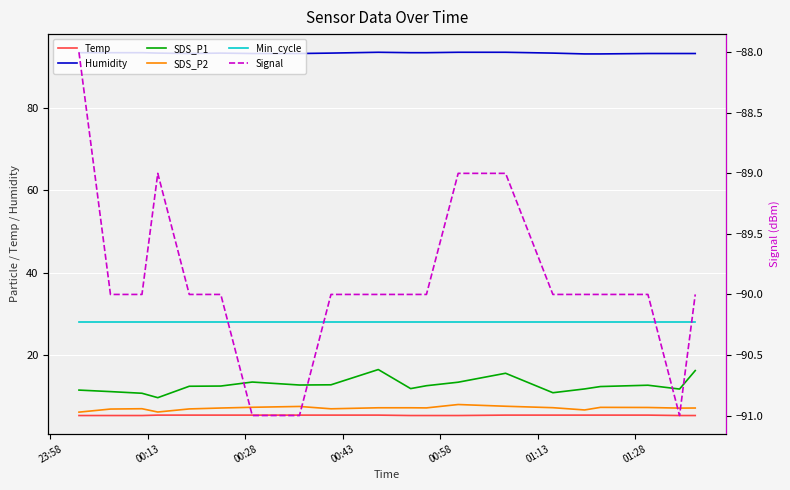

True or false: Temp and Signal intersect in this chart.

False